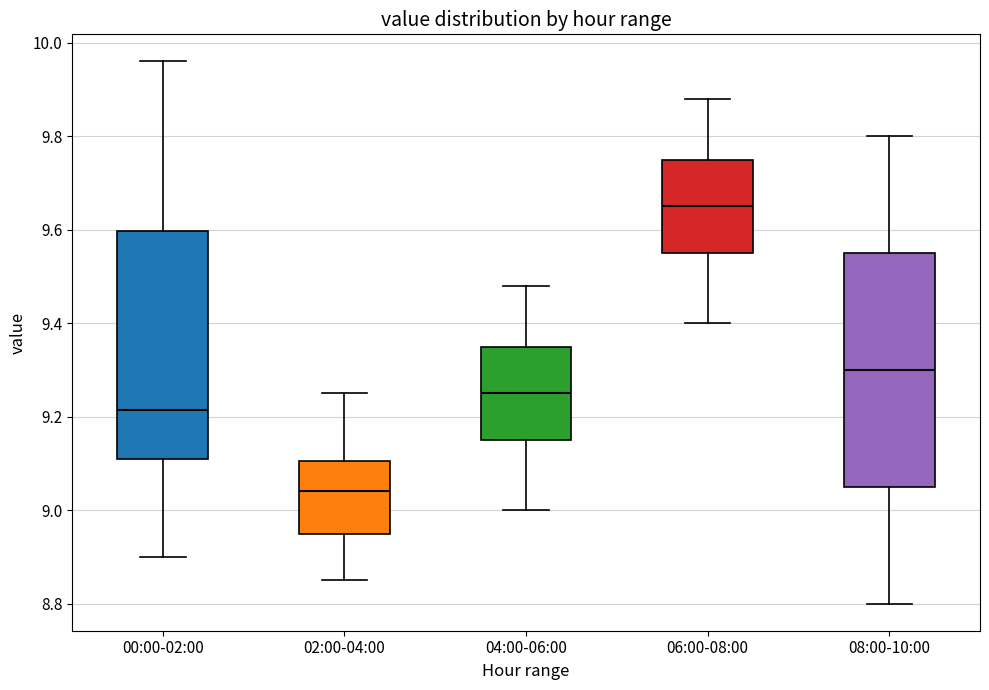

Reading left to right, read every box against the y-axis: the position of its median line, the range the box covers, and the ends of its whiskers. The values are not printed on the chart, so give them approximately, as read against the axis.

00:00-02:00: median 9.22, box 9.12 to 9.60, whiskers 8.90 to 9.96
02:00-04:00: median 9.04, box 8.96 to 9.10, whiskers 8.86 to 9.26
04:00-06:00: median 9.26, box 9.16 to 9.36, whiskers 9.00 to 9.48
06:00-08:00: median 9.66, box 9.56 to 9.76, whiskers 9.40 to 9.88
08:00-10:00: median 9.30, box 9.06 to 9.56, whiskers 8.80 to 9.80